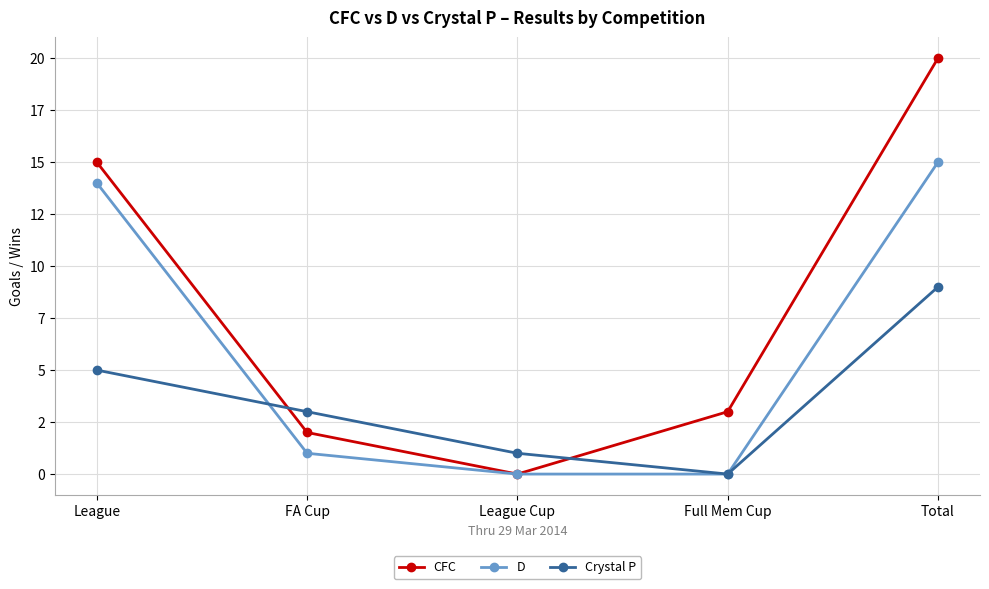

What are all the series names shown in the legend?

CFC, D, Crystal P